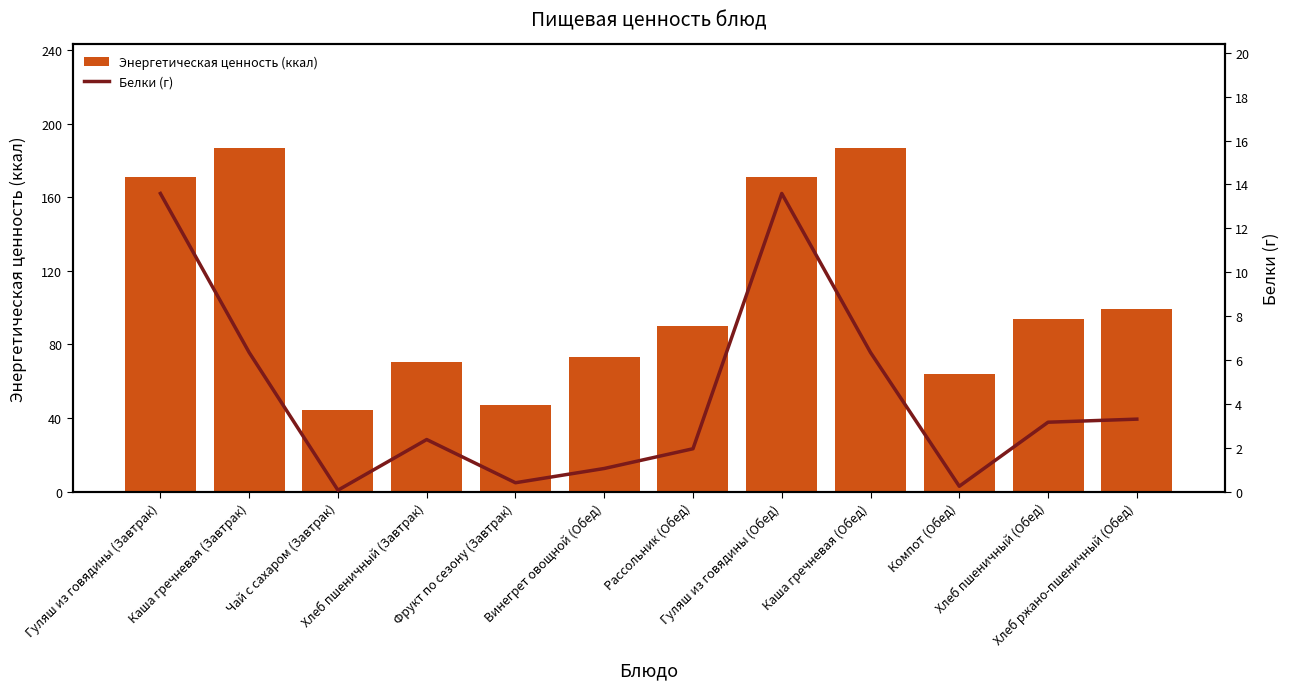

Between Хлеб пшеничный (Обед) and Хлеб ржано-пшеничный (Обед), which series saw the biggest shift?

Энергетическая ценность (ккал)